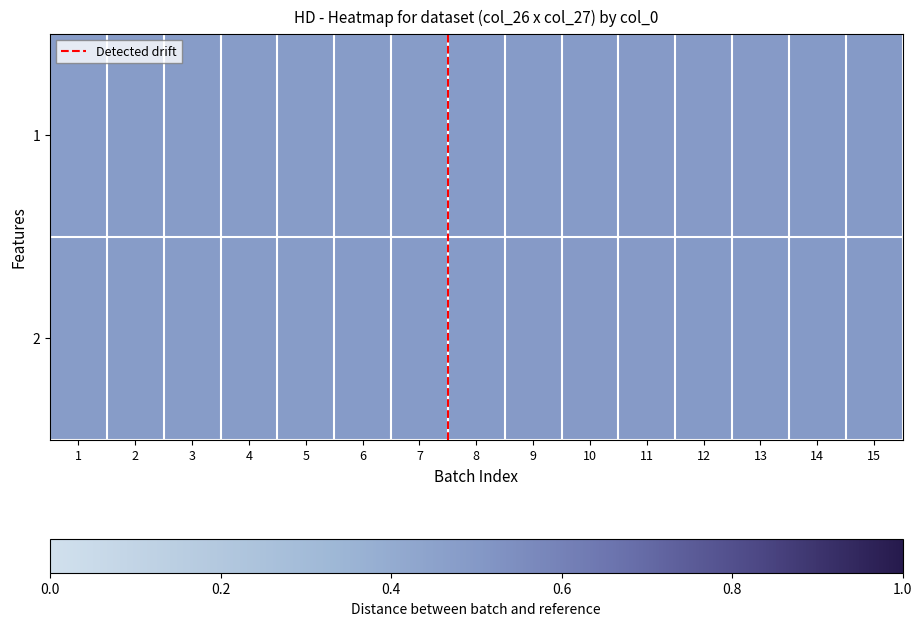

Between 2 and 12, which series saw the biggest shift?

1